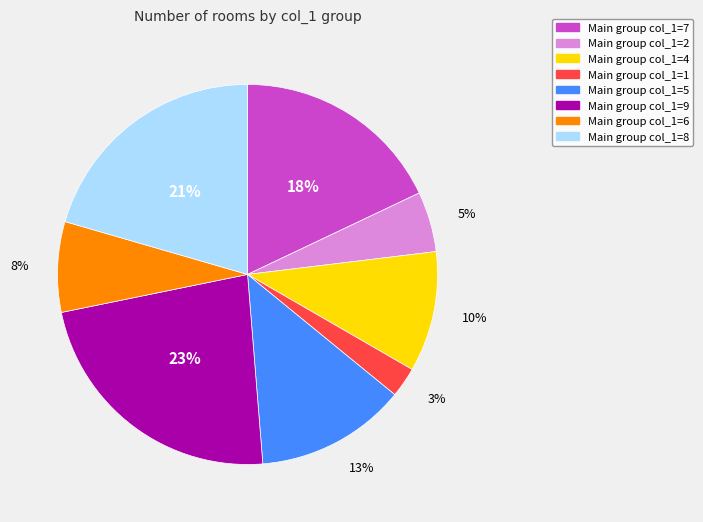

Count the number of slices in the pie.

8